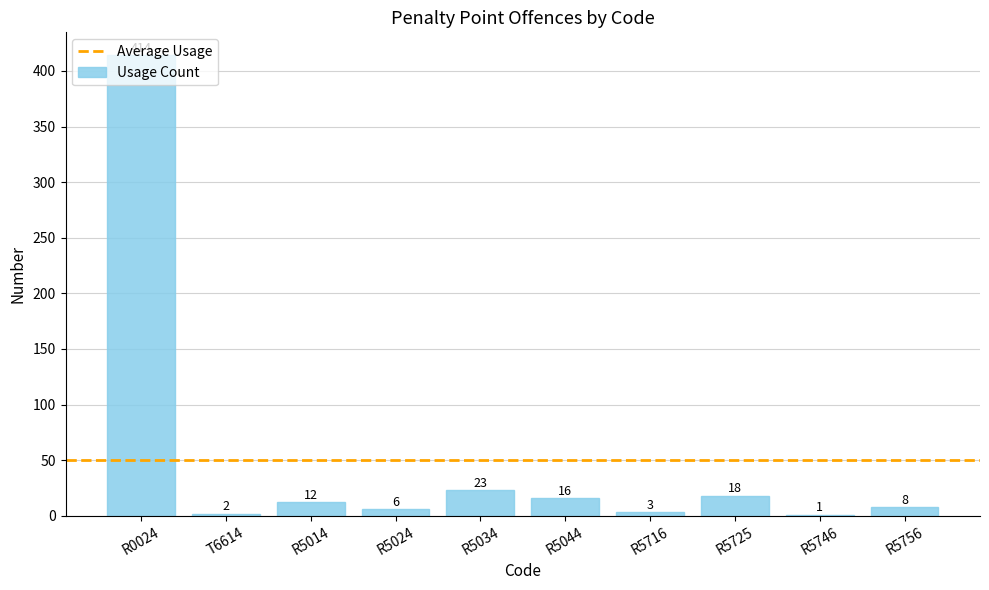

What is the greatest value displayed?

414